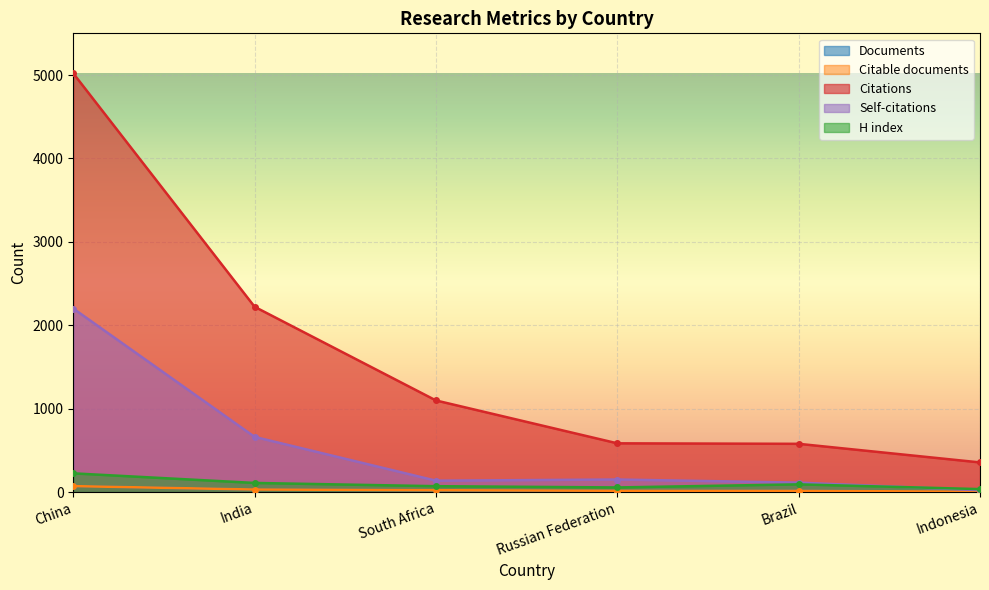

What position from the left is Brazil?

5